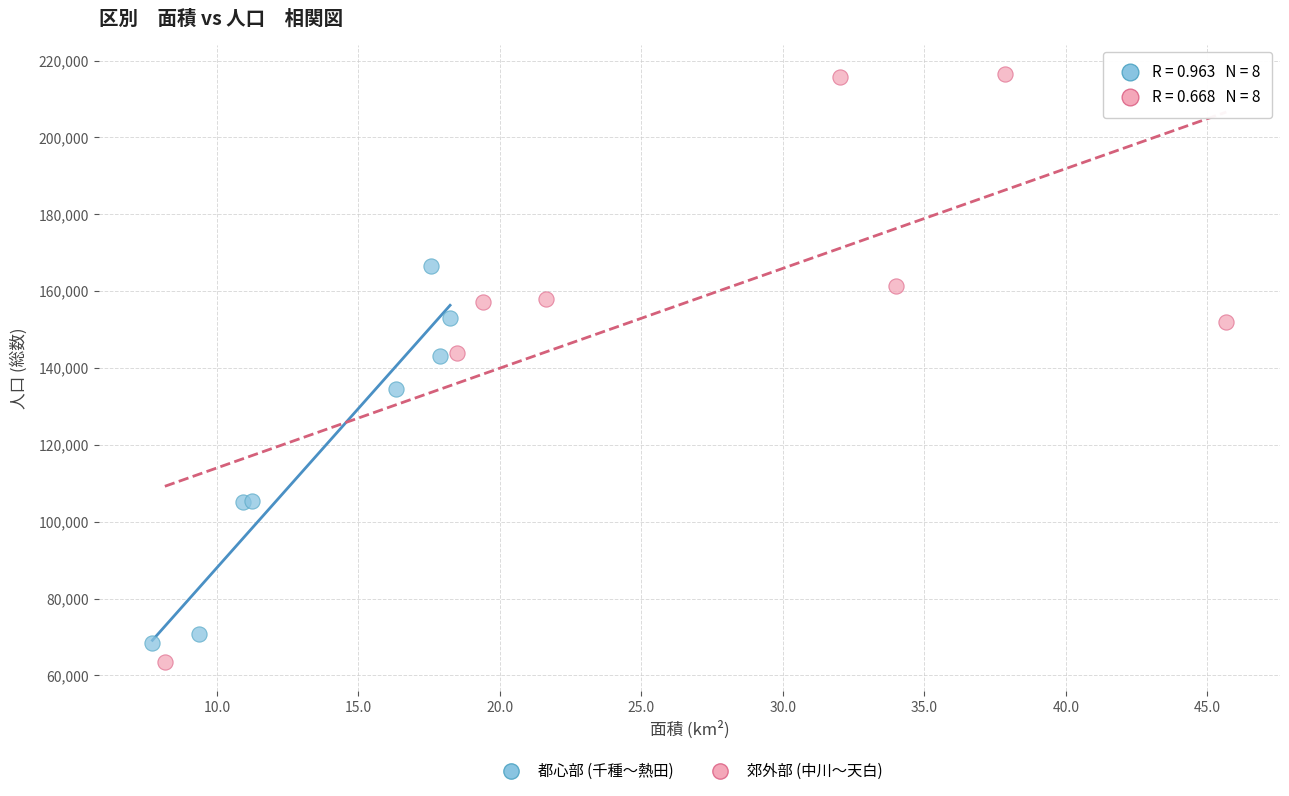

Which series has the largest Y range (max minus min)?

郊外部 (中川〜天白)